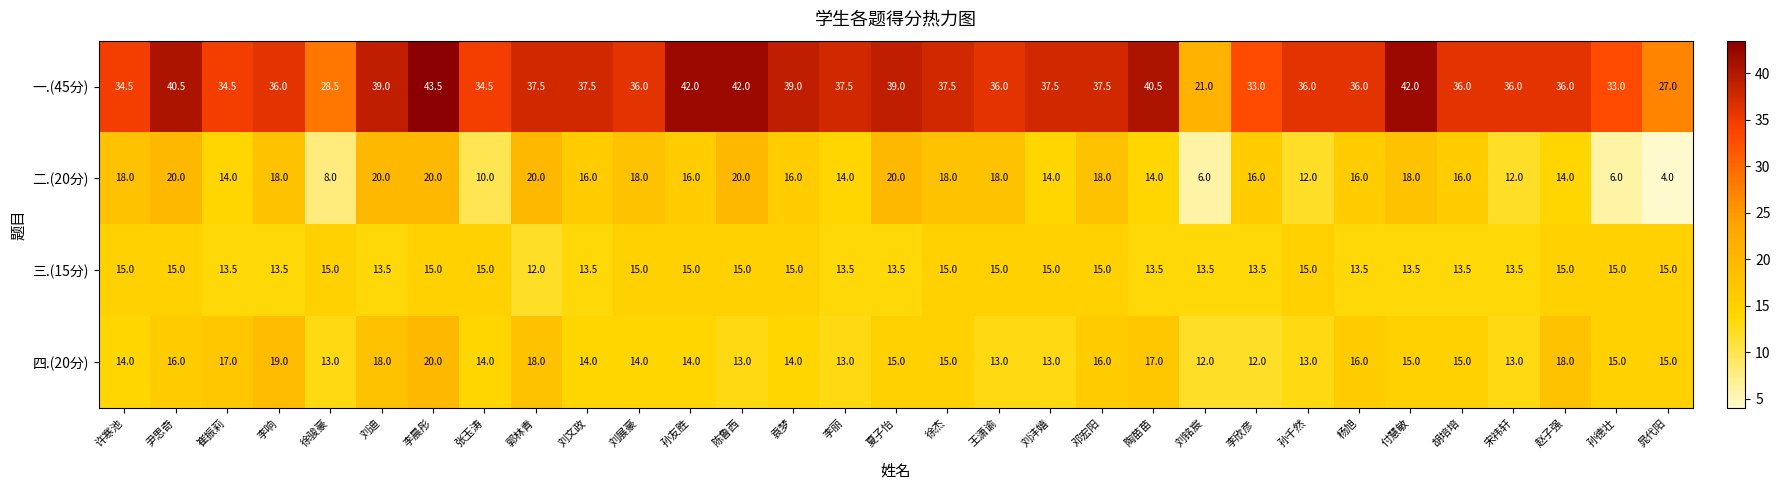

Read the 一.(45分) value at 付慧敏.

42.0